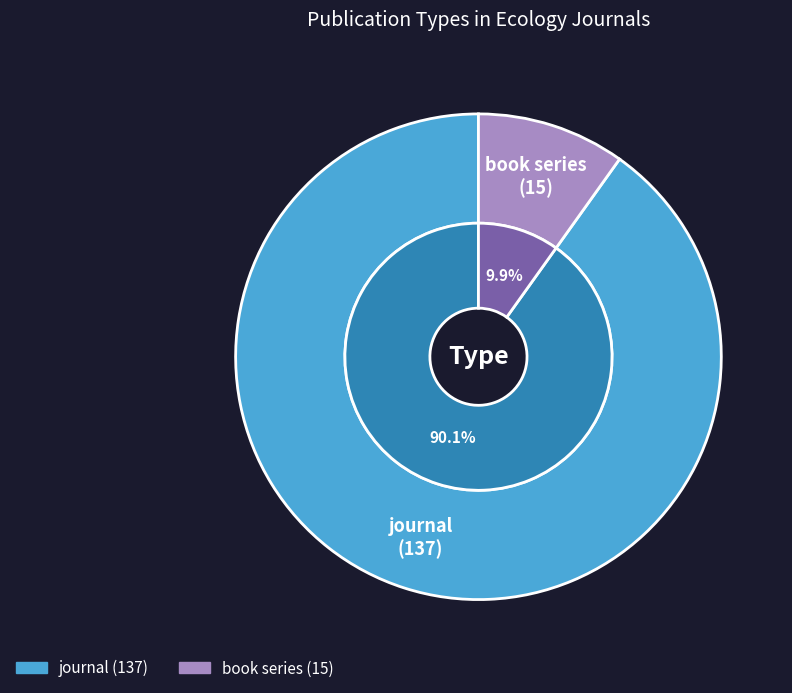

How many slices are in this pie chart?

2